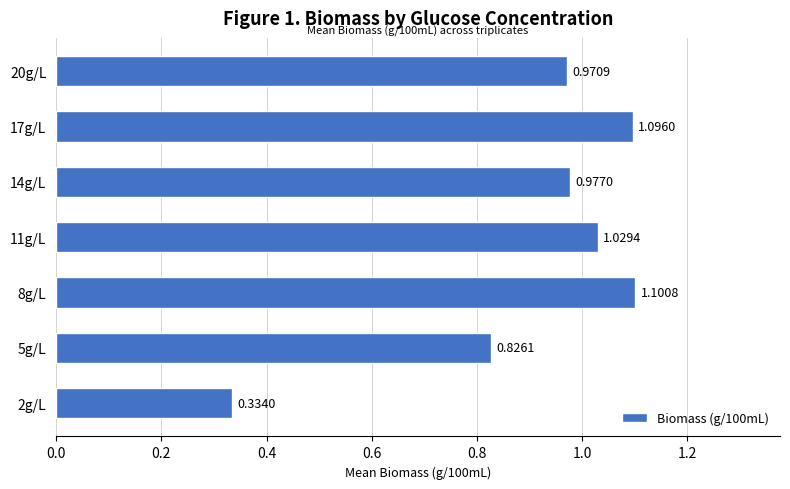

List the labels in order of value, largest first.

8g/L, 17g/L, 11g/L, 14g/L, 20g/L, 5g/L, 2g/L